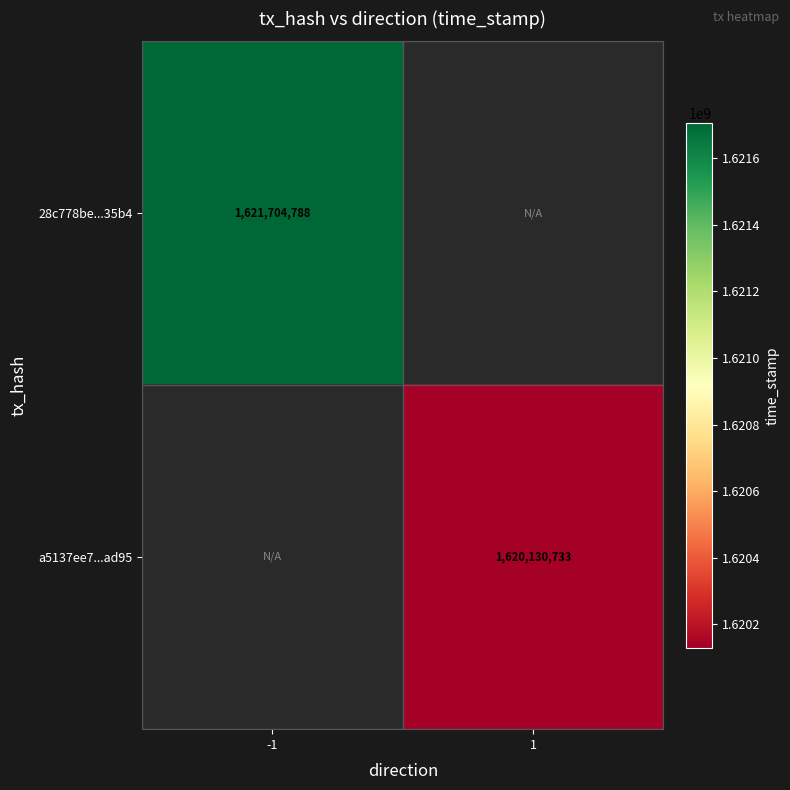

The value of a5137ee7...ad95 at 1 is 2296534985. True or false?

False